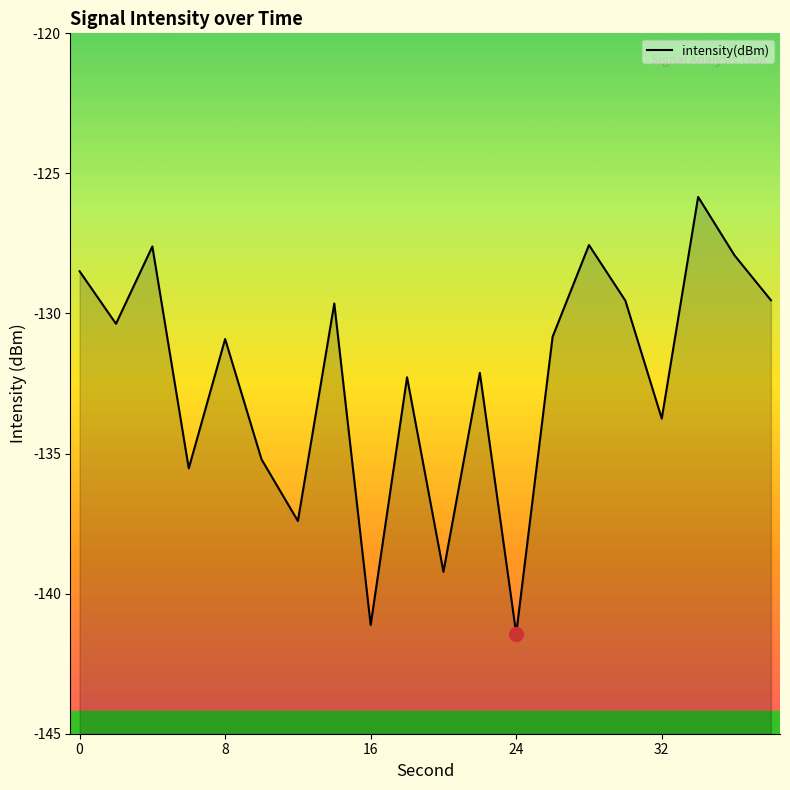

How many lines are shown in the chart?

1